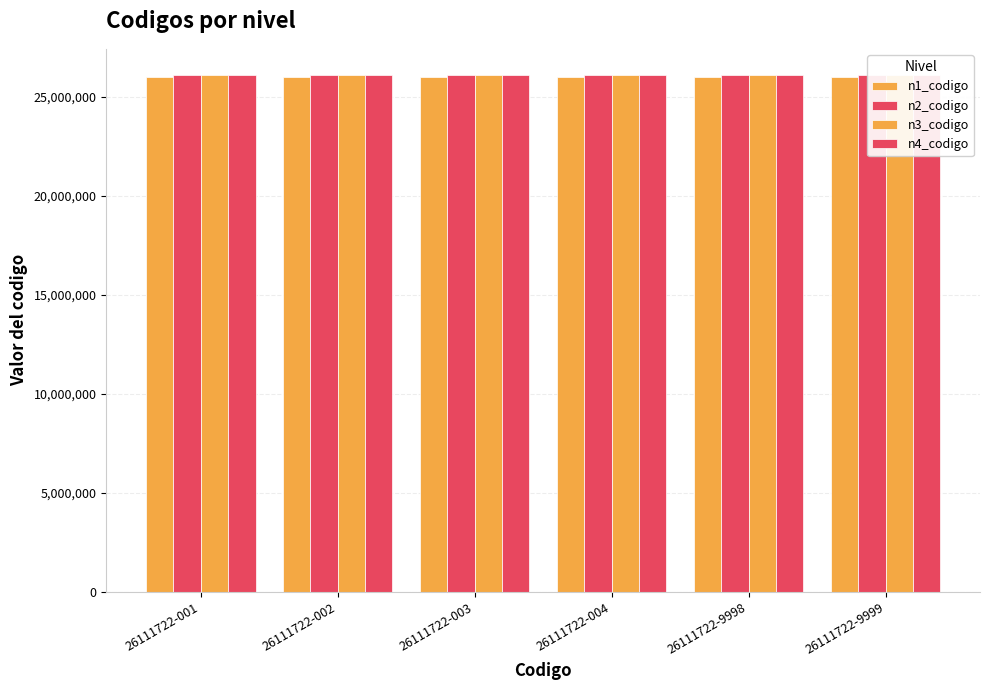

What is the smallest value displayed?

26000000